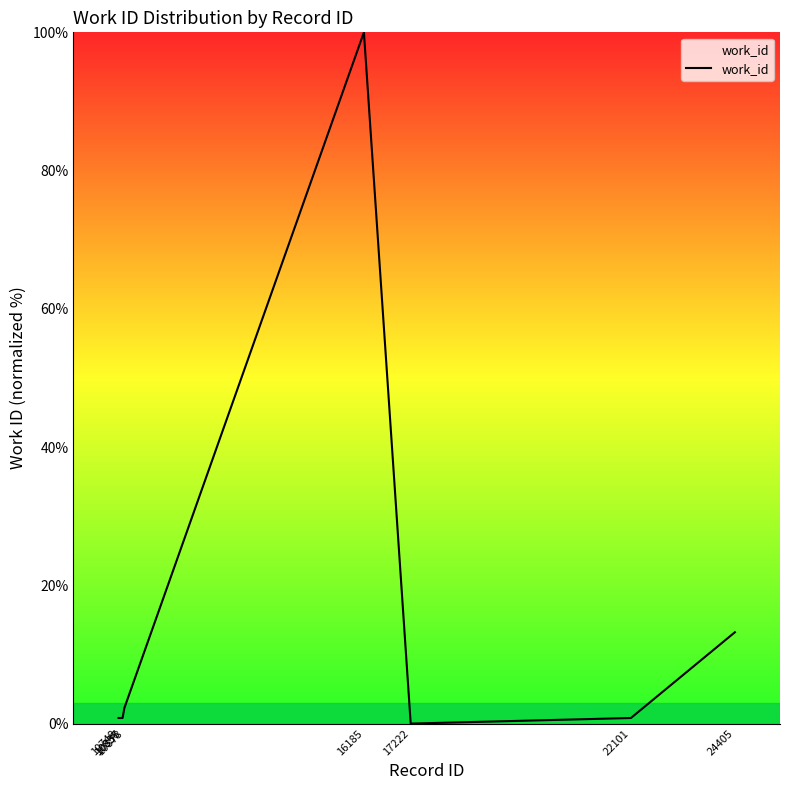

Reading left to right, extract all data points from this chart.

10748=0.8	10836=0.8	10837=0.8	10878=2.3	16185=100.0	17222=0.0	22101=0.8	24405=13.2